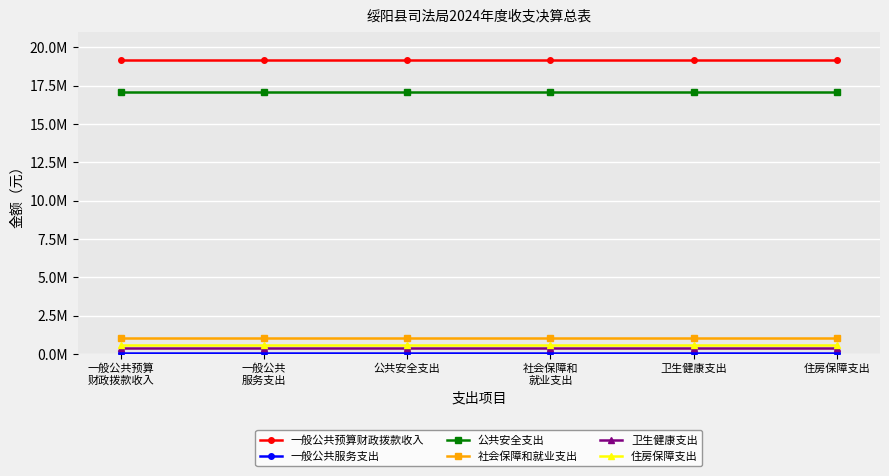

True or false: 社会保障和就业支出 has more than 2 points higher than both neighbors.

False